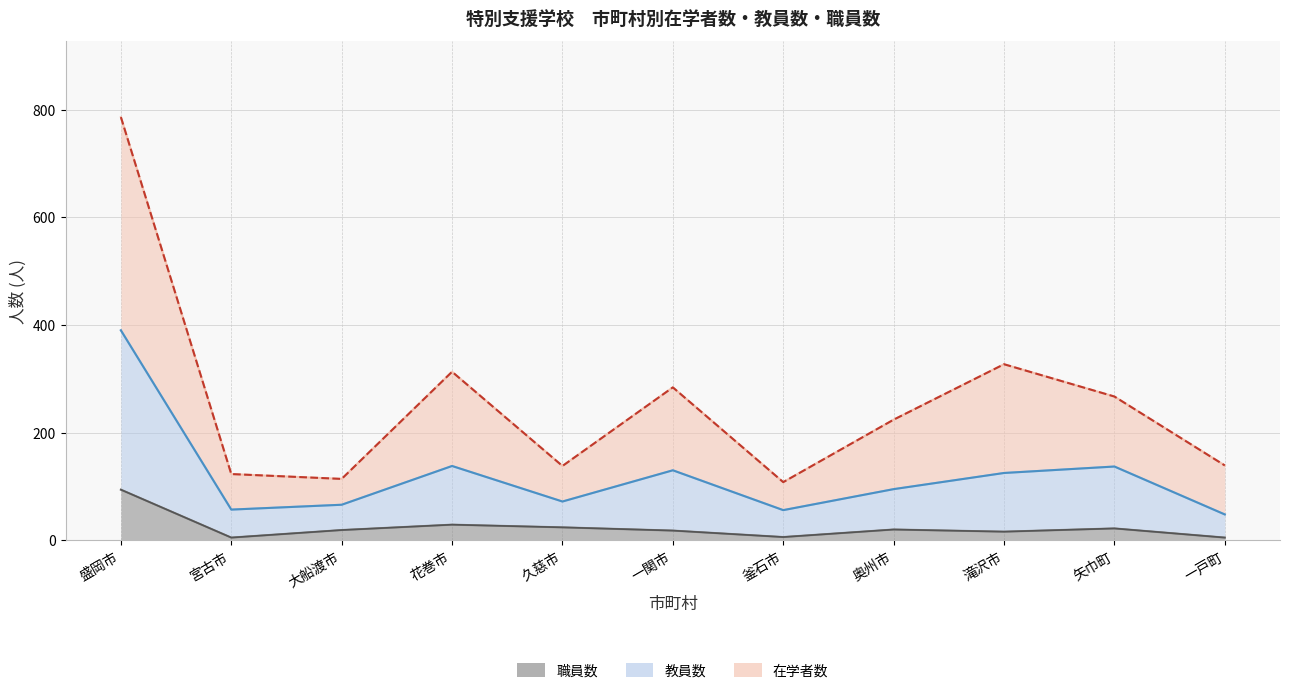

What is the label of the 2nd point from the right?

矢巾町